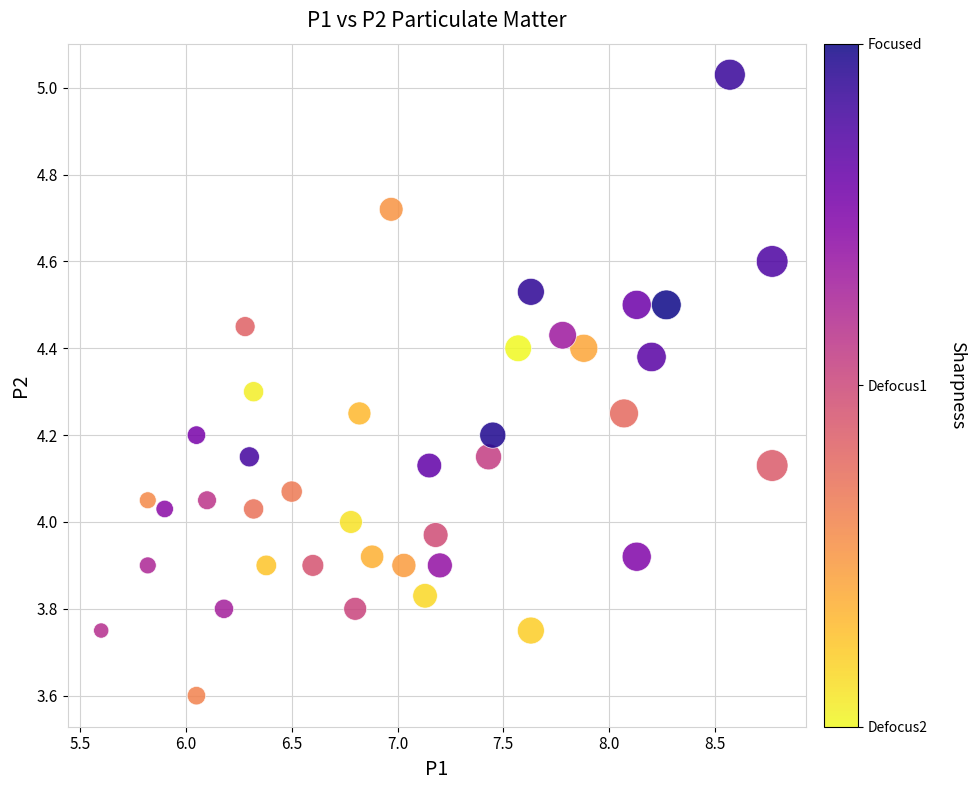

What is the range of X values (max minus min)?

3.2